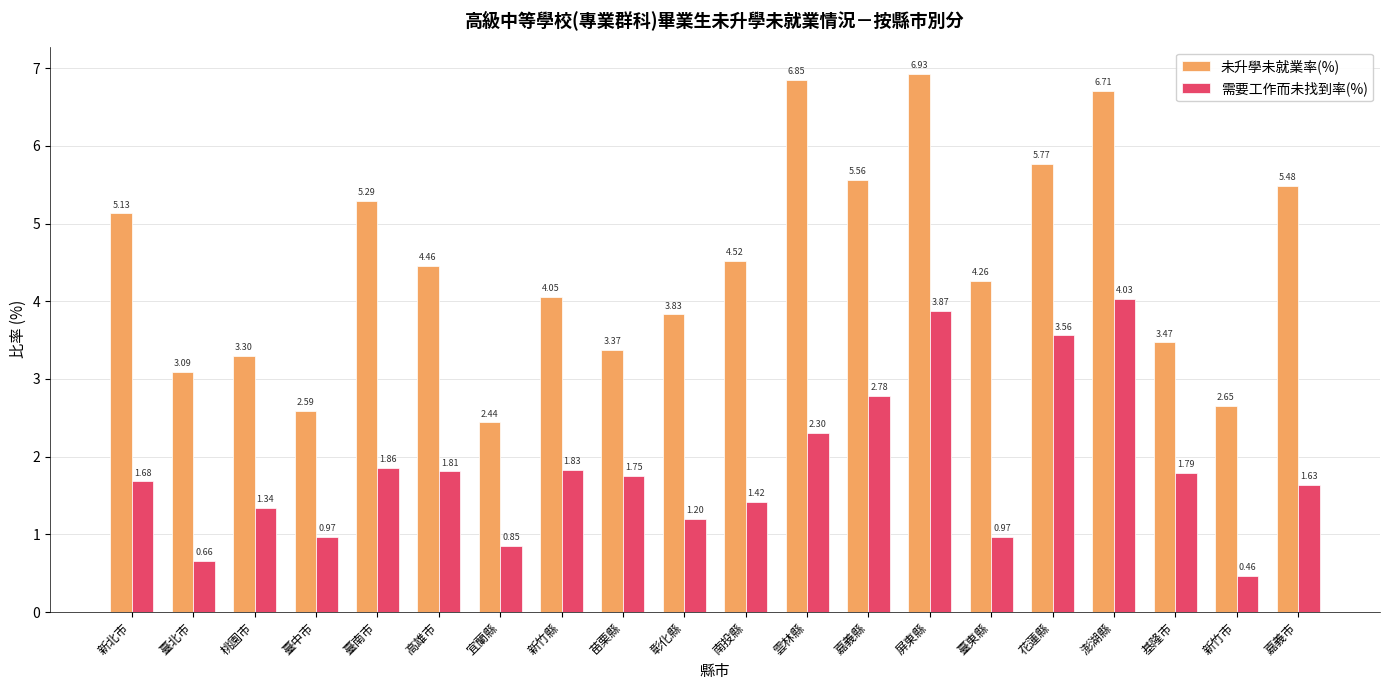

What is the label of the 15th bar from the left?

臺東縣